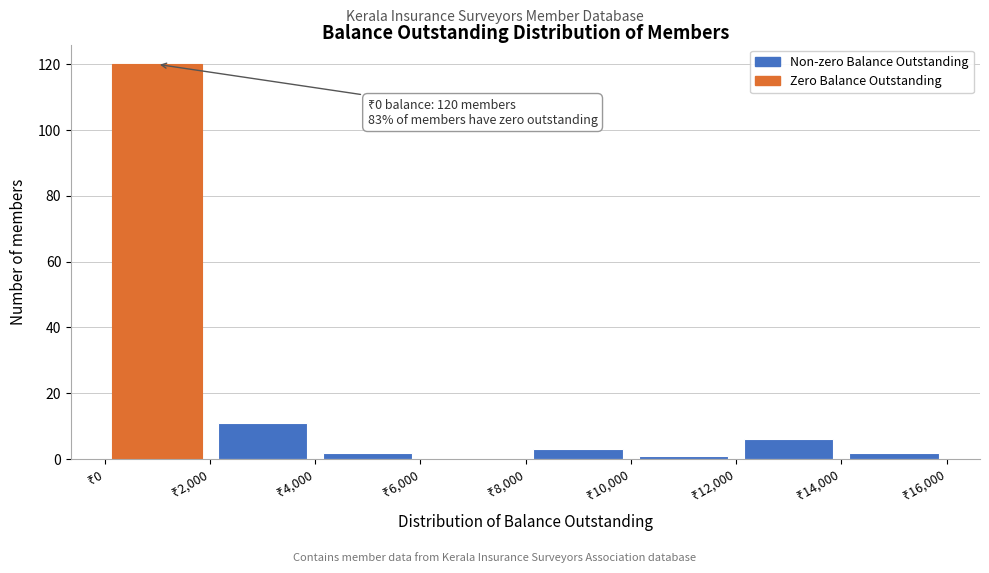

Which range on the x-axis has the tallest bar?

0 to 2000